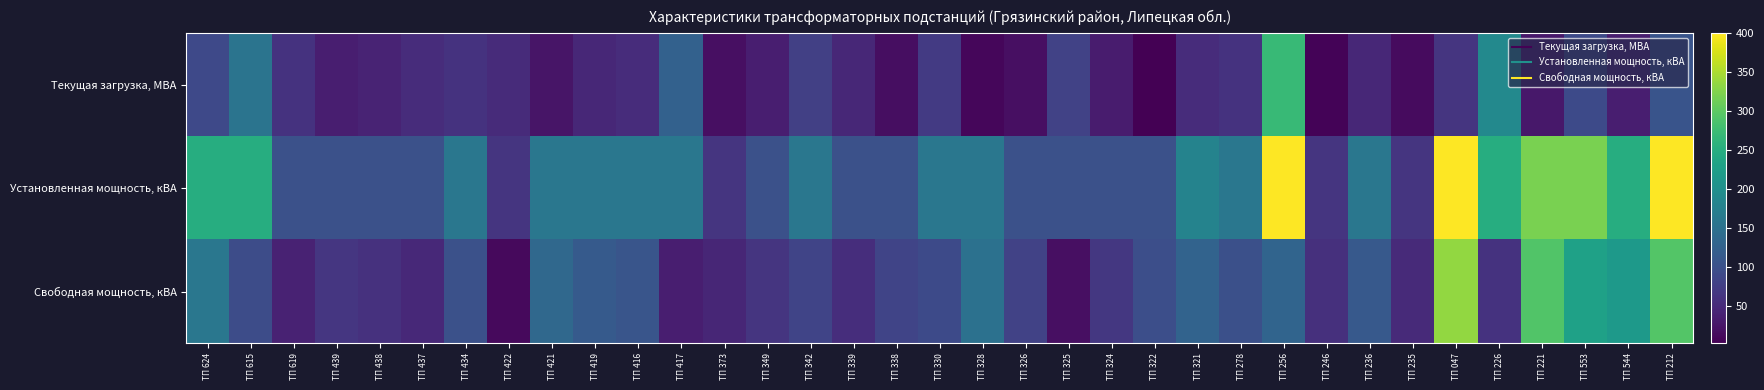

Which series has the widest spread of values?

Установленная мощность, кВА